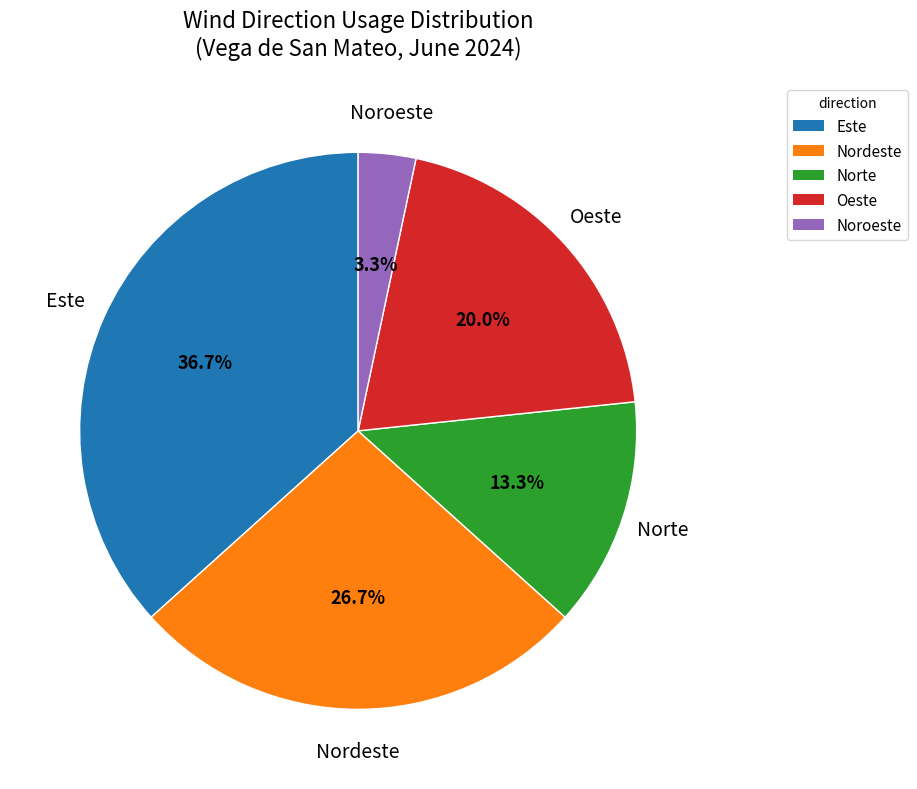

Which slice is the largest?

Este